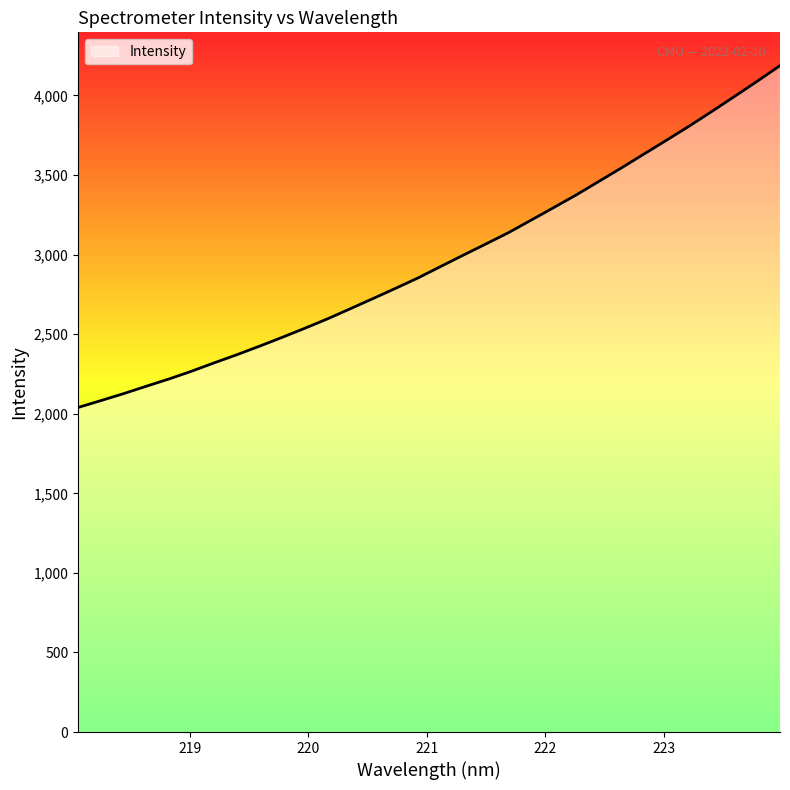

What is the minimum value shown in the chart?

2039.4